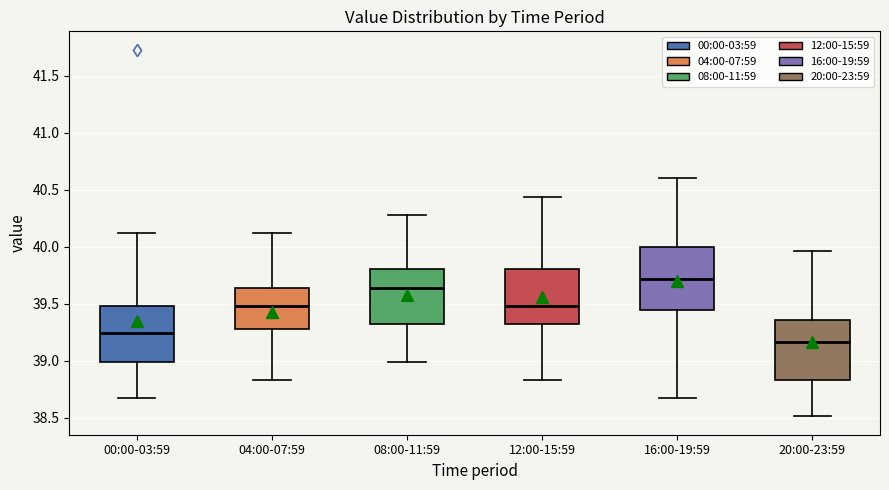

Which box's median line is the lowest?

20:00-23:59